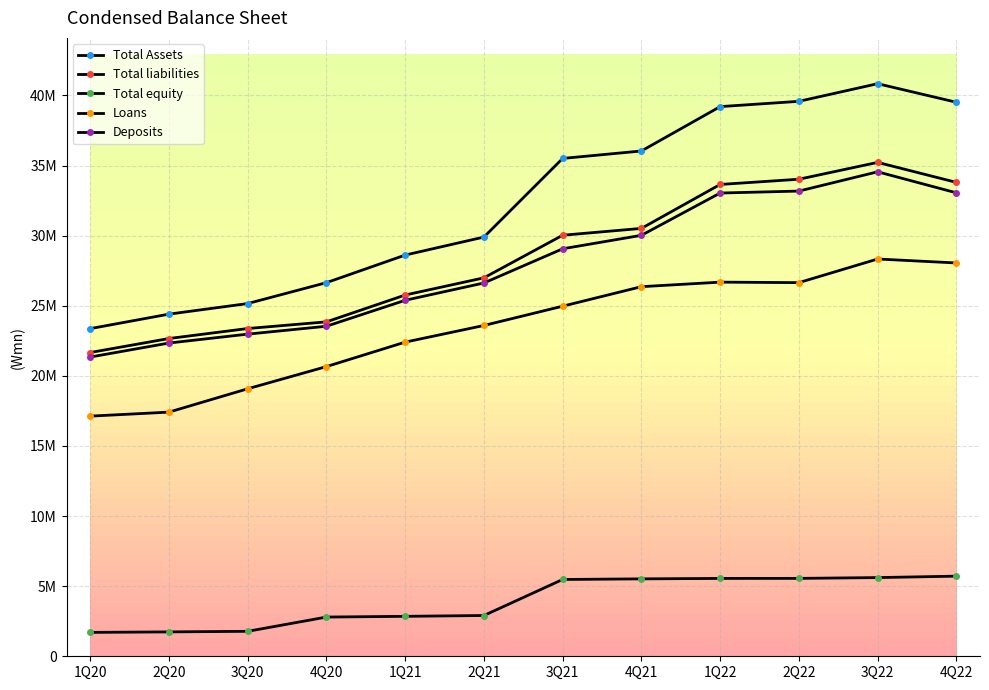

Rank the categories by Loans value from lowest to highest.

1Q20, 2Q20, 3Q20, 4Q20, 1Q21, 2Q21, 3Q21, 4Q21, 2Q22, 1Q22, 4Q22, 3Q22